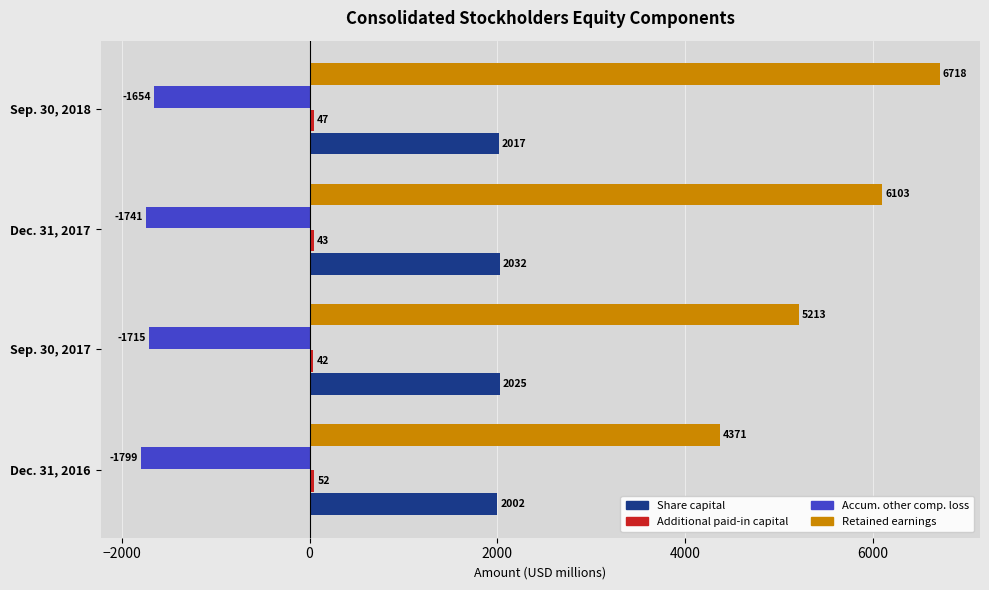

How many distinct data groups are displayed?

4